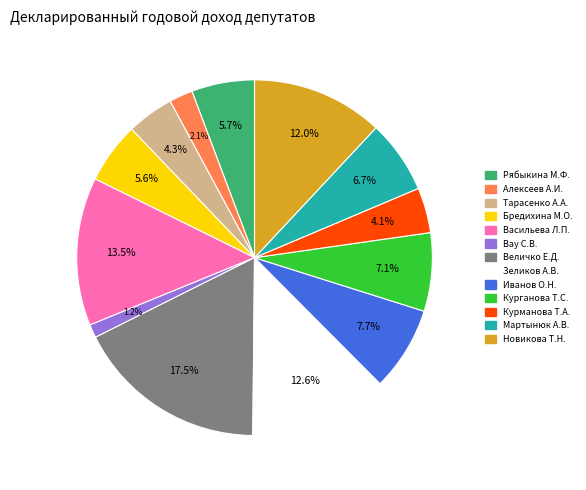

Does any single category account for the majority?

No